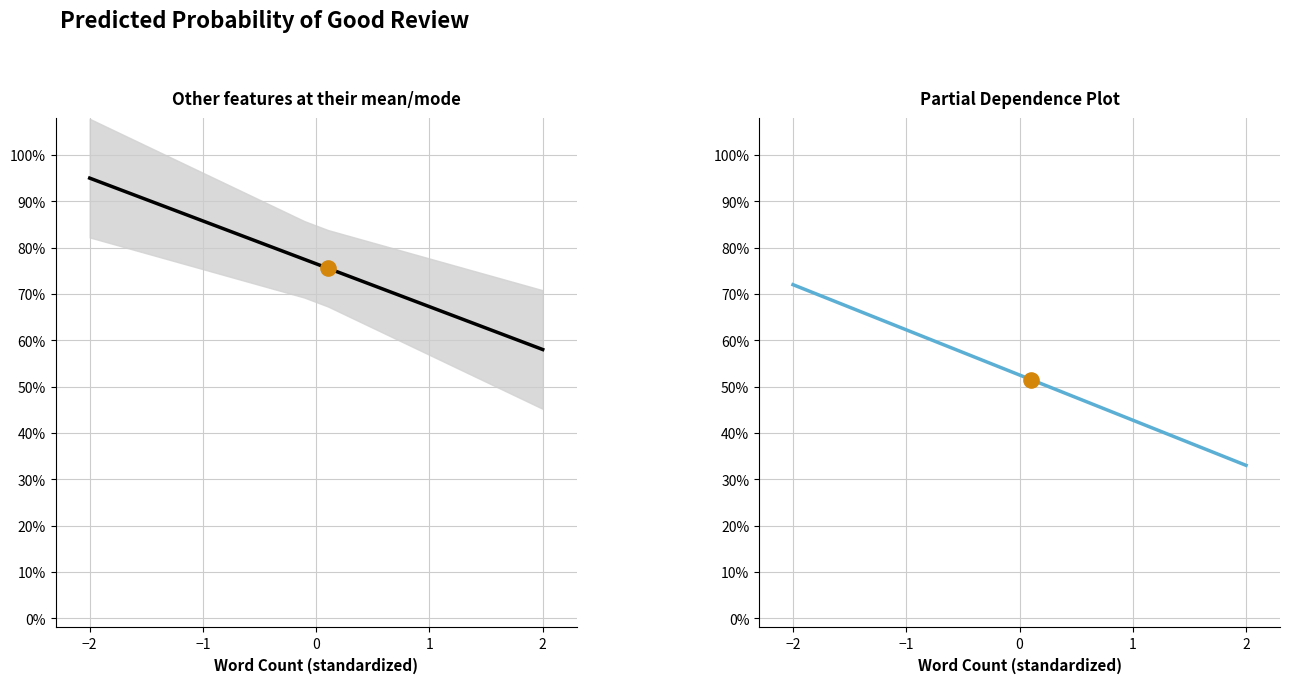

What are all the series names shown in the legend?

Predicted Probability, Partial Dependence